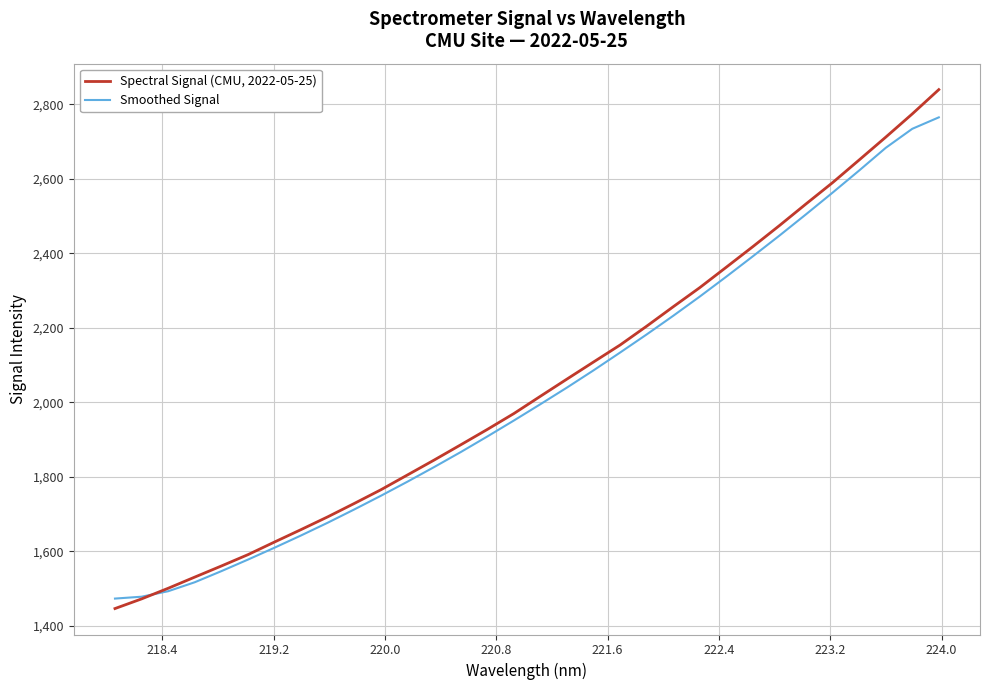

Rank the series by their maximum value, from lowest to highest.

Smoothed Signal, Spectral Signal (CMU, 2022-05-25)